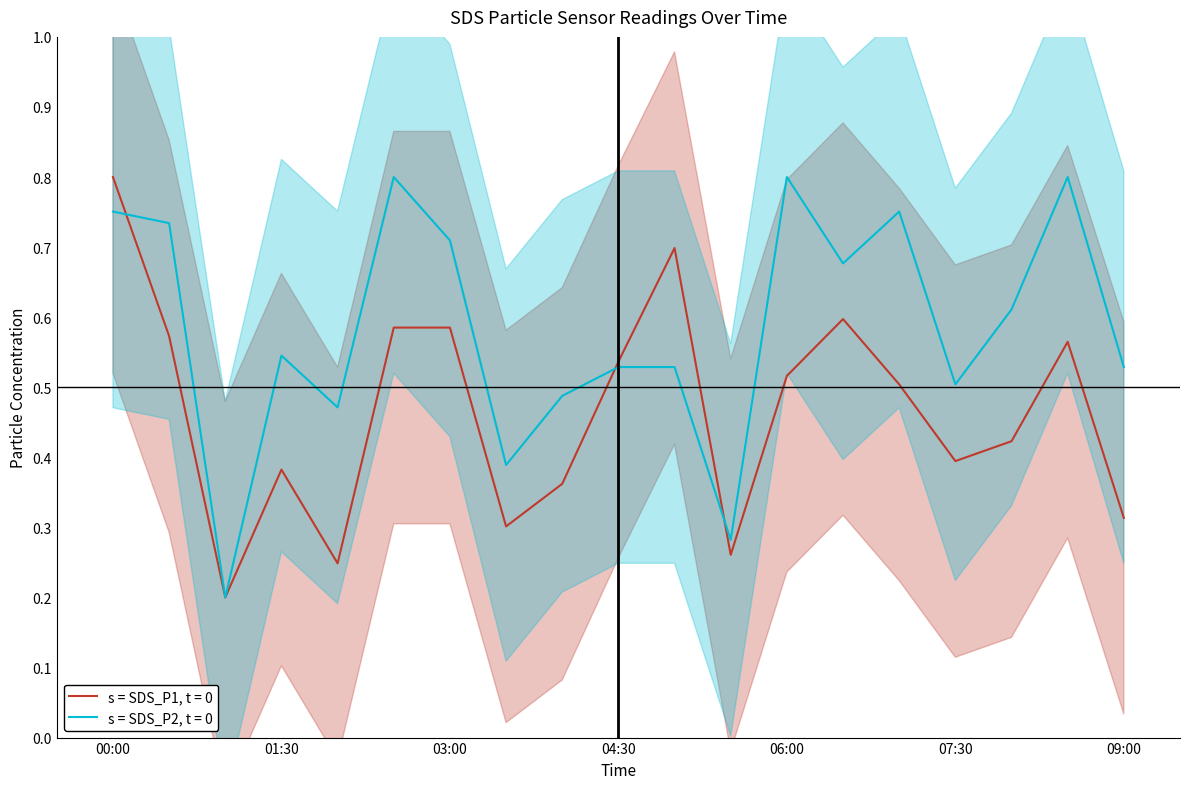

Count the SDS_P2 values in the range 0 to 1.

19